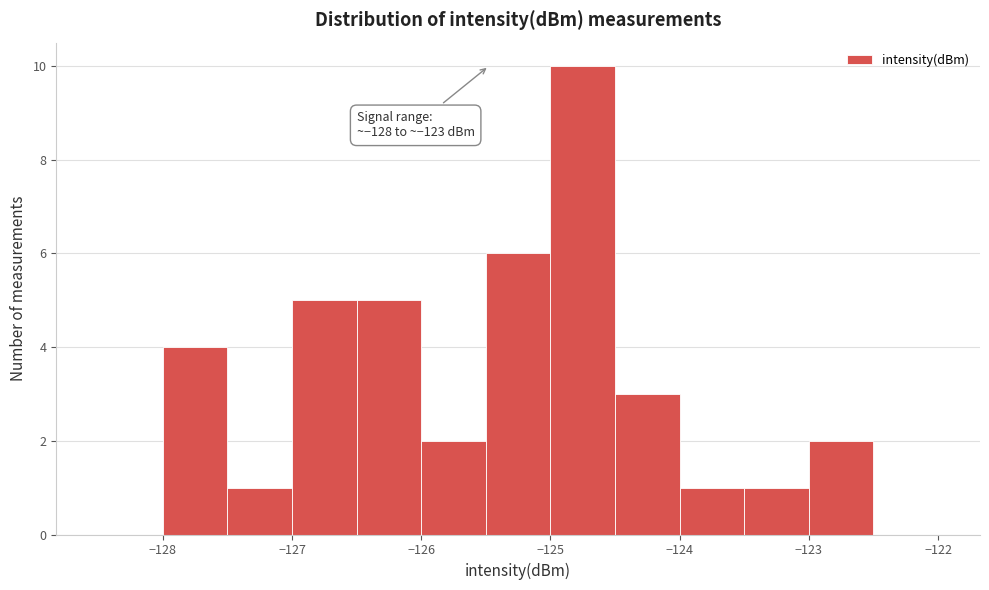

Over which range of the x-axis is the bar tallest?

-125.0 to -124.5